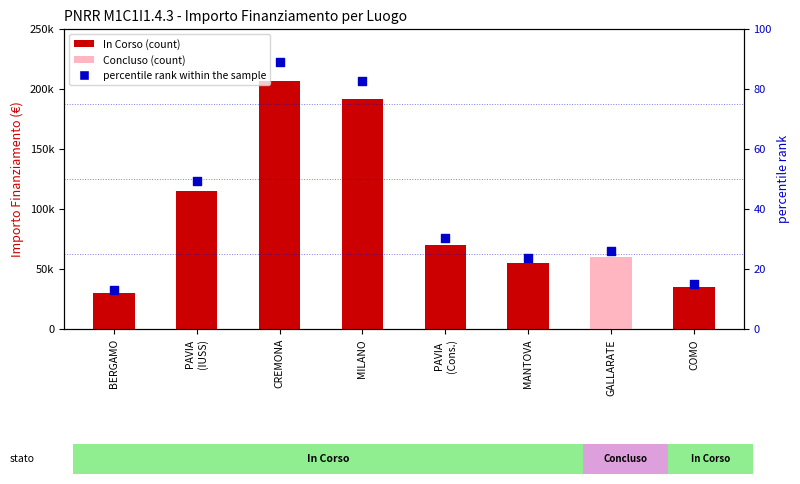

Between MILANO and BERGAMO, which is larger?

MILANO